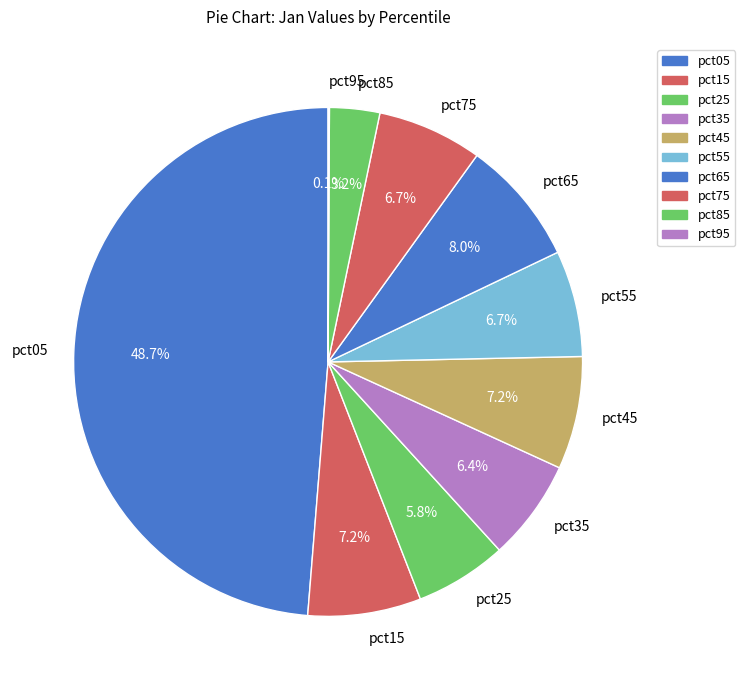

Which slice is the largest?

pct05